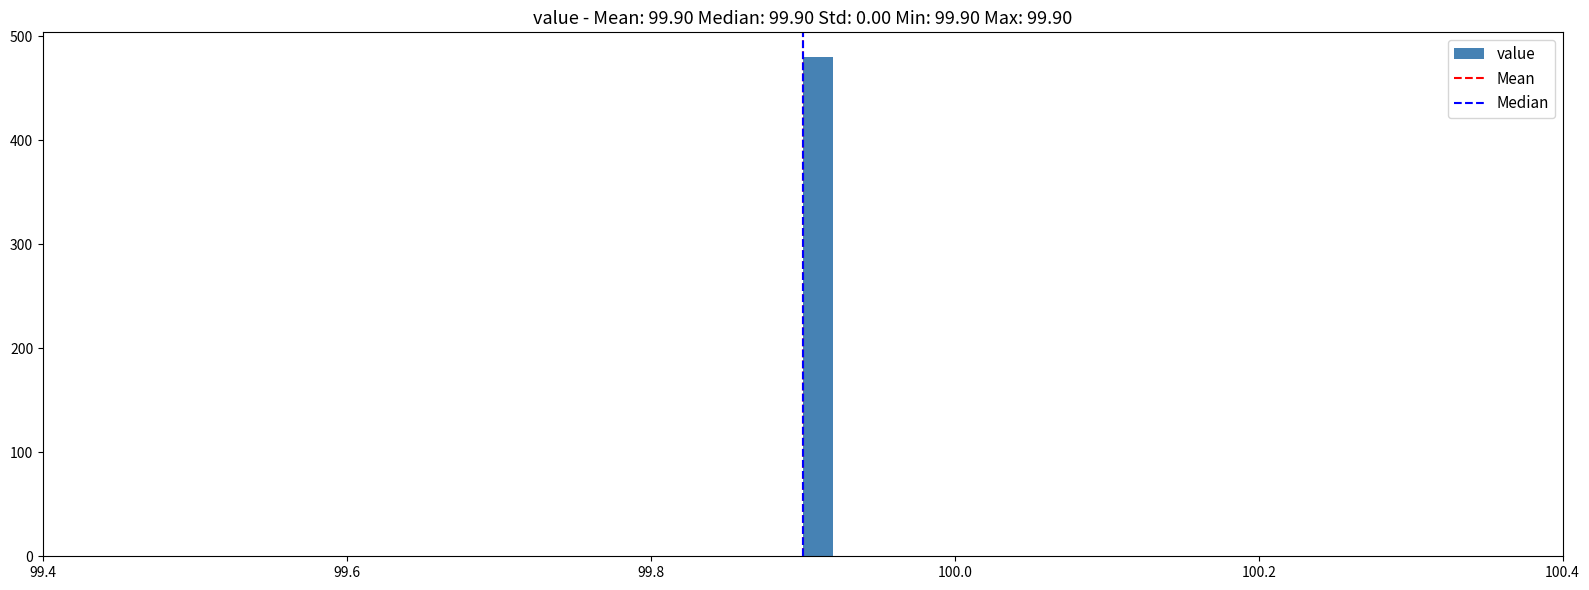

Around what value on the x-axis is the tallest bar? Give the approximate position of its centre, as read against the axis.

99.92